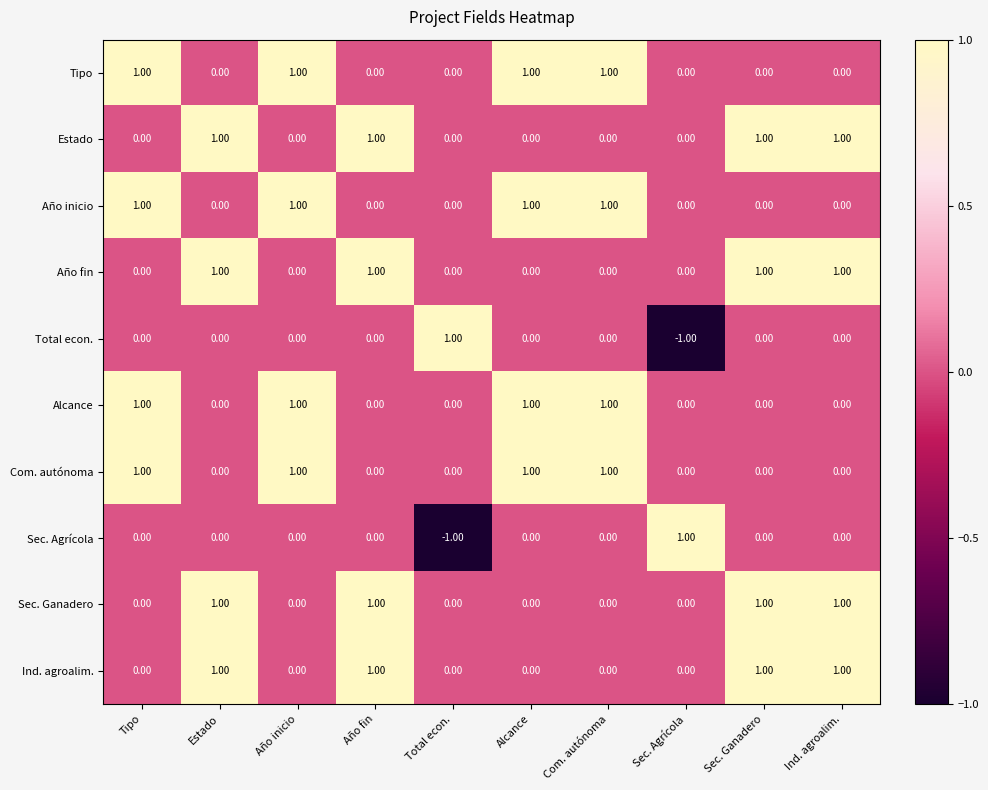

What is the sum of all Año inicio values?

4